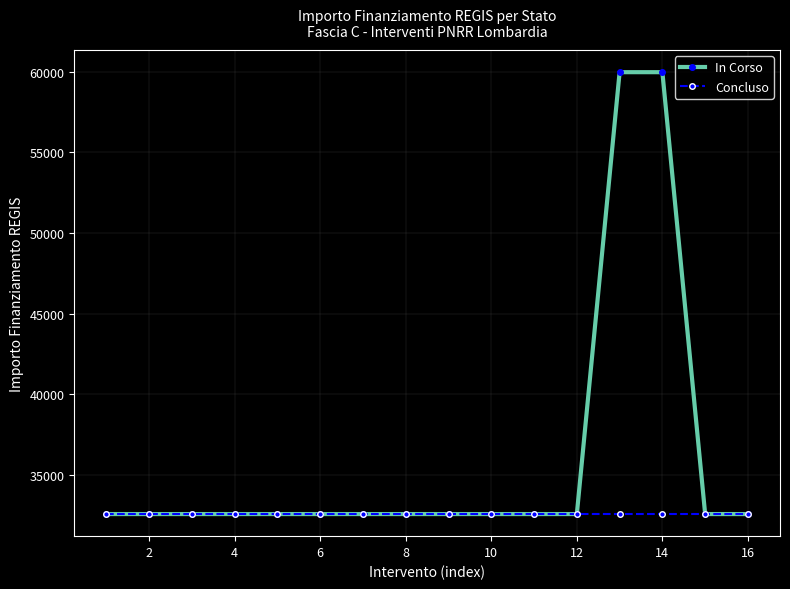

What is the smallest value displayed?

32589